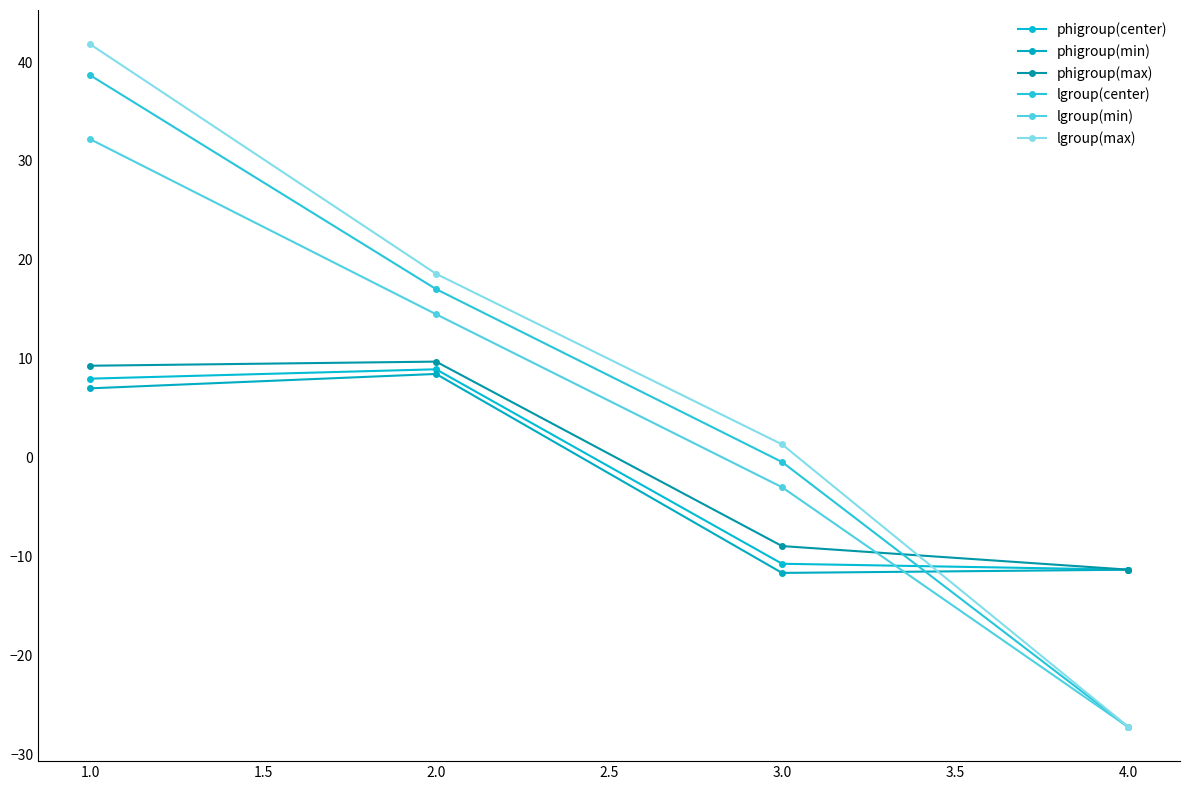

How many values in phigroup(center) are below zero?

2